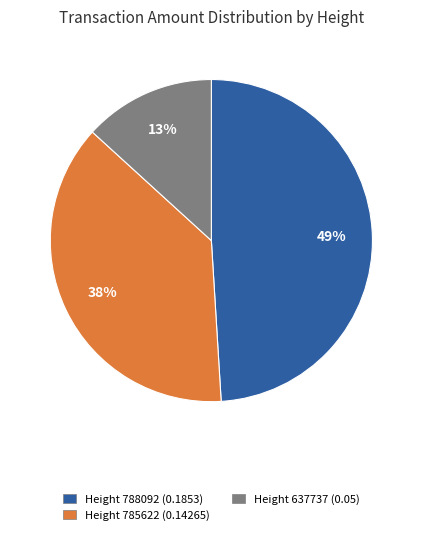

Rank the categories by value from highest to lowest.

Height 788092 (0.1853), Height 785622 (0.14265), Height 637737 (0.05)